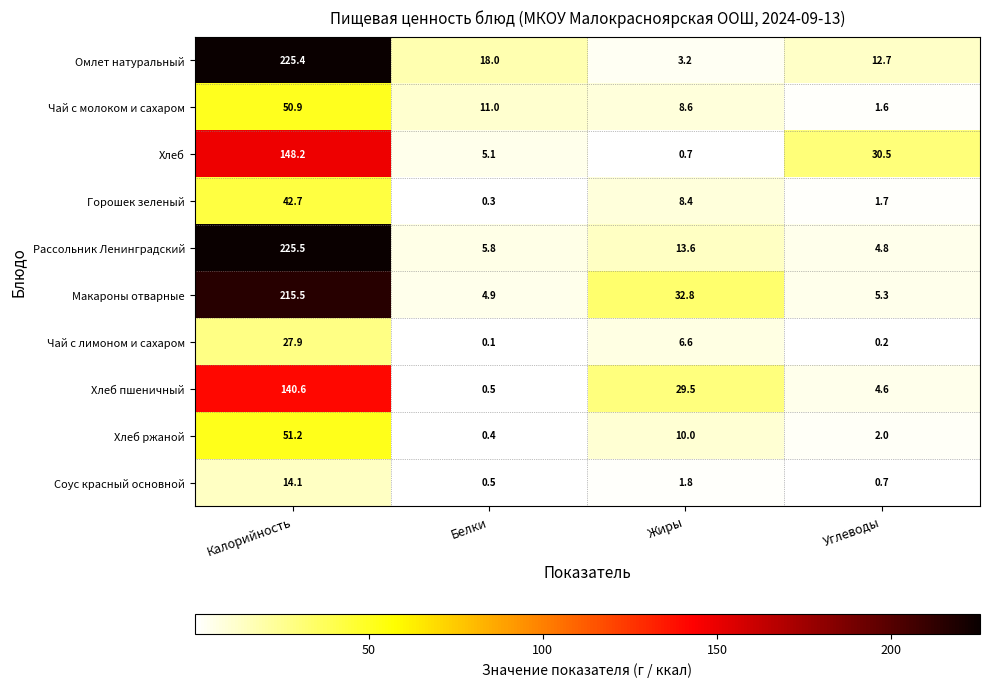

At which label does Макароны отварные first exceed 32?

Калорийность